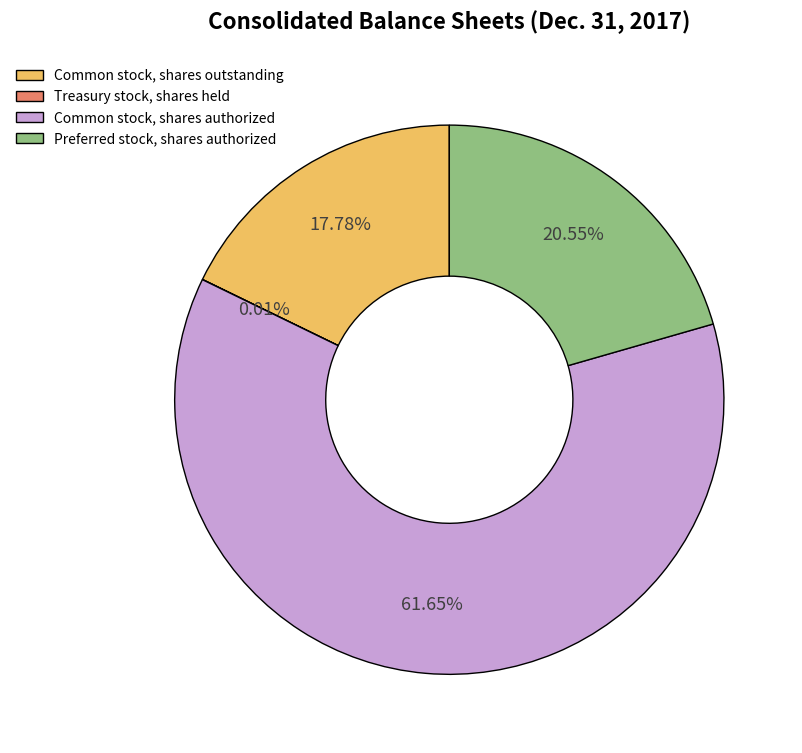

How much of the chart is everything except Common stock, shares outstanding?

82.2%